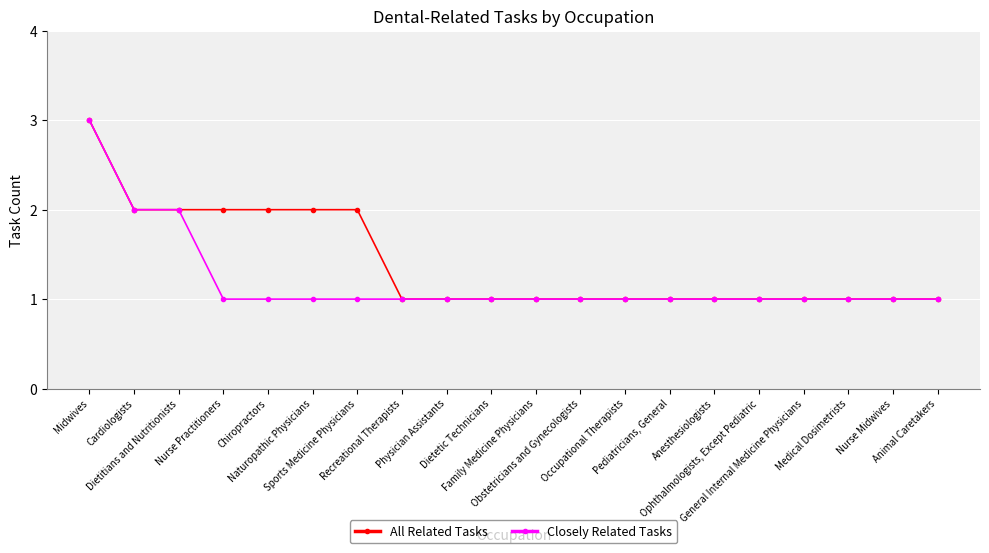

Which series has the largest total across all categories?

All Related Tasks